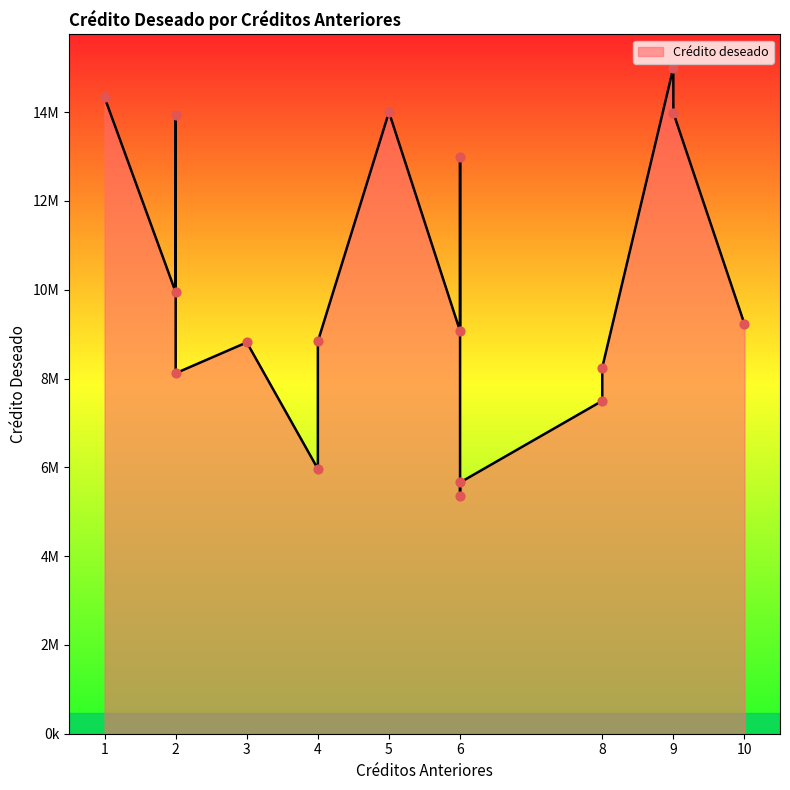

Approximately how many times larger is the value at 5 compared to 8?

1.9